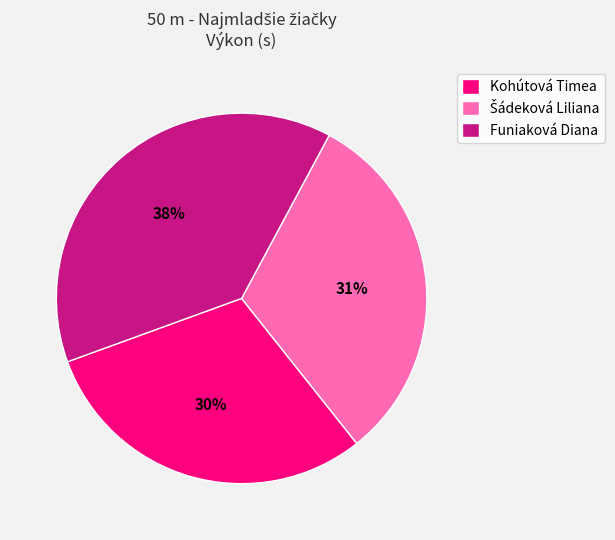

Does any single category account for the majority?

No